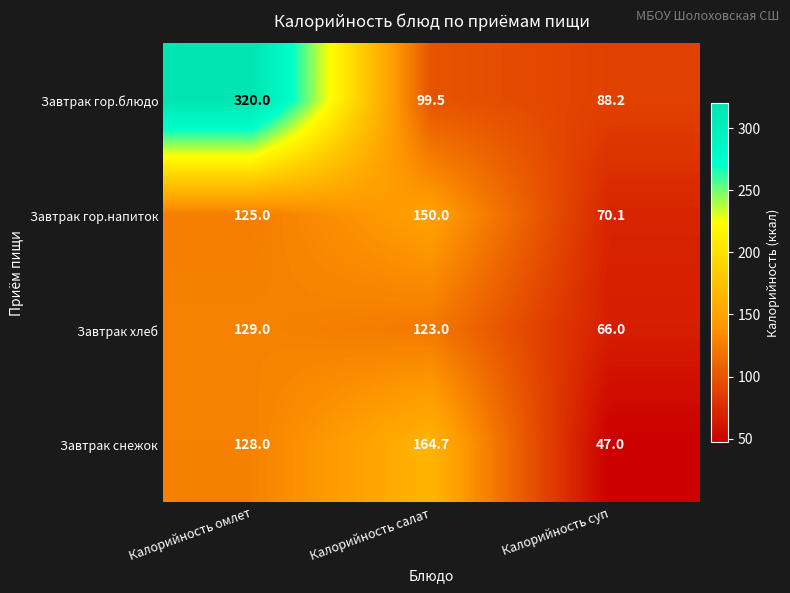

Between Калорийность омлет and Калорийность суп, which series saw the biggest shift?

Завтрак гор.блюдо